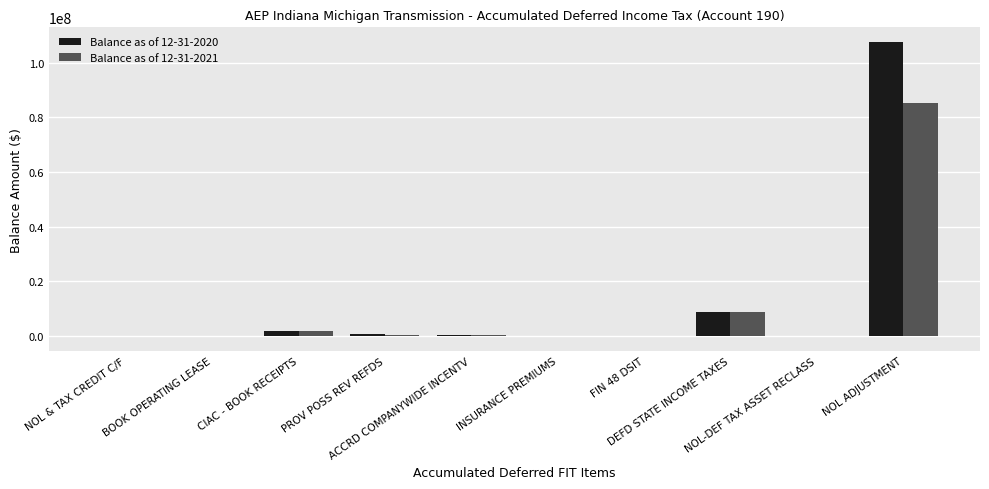

What is the sum of all Balance as of 12-31-2021 values?

96643076.6